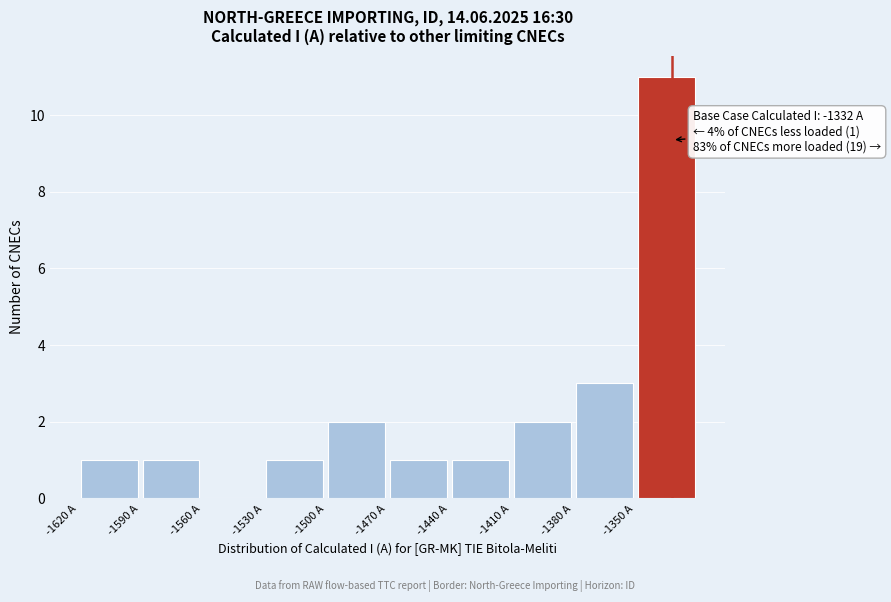

Over which range of the x-axis is the bar tallest?

-1350 to -1320